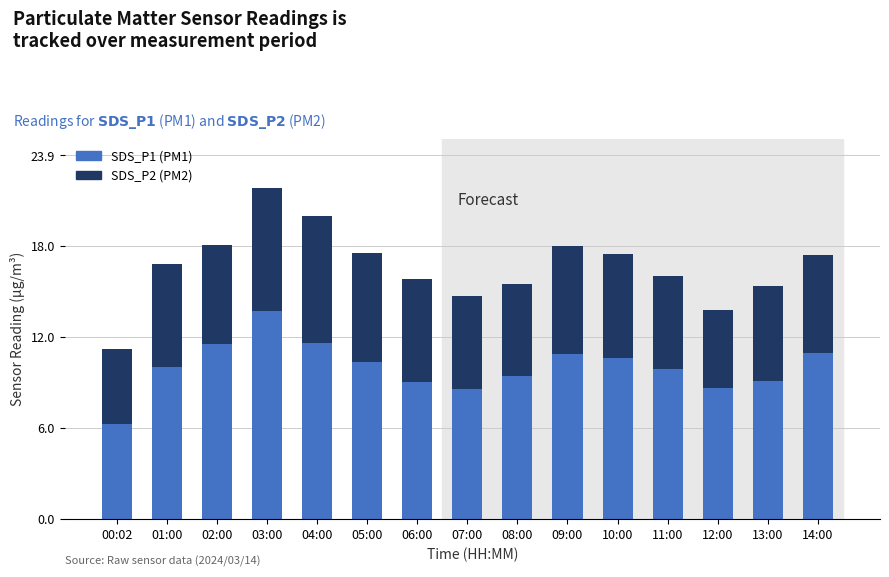

True or false: SDS_P1 (PM1) has a value of 15.6 at 06:00.

False